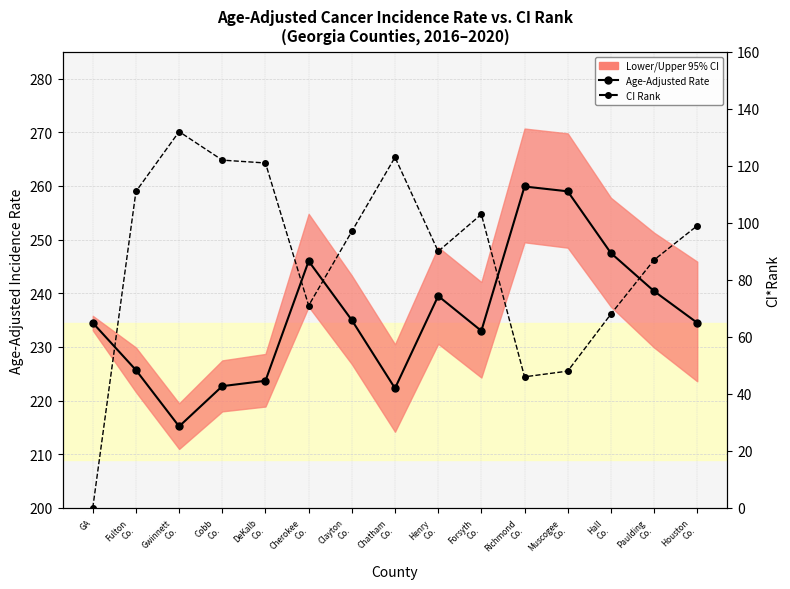

Which series has the largest total across all categories?

Age-Adjusted Rate